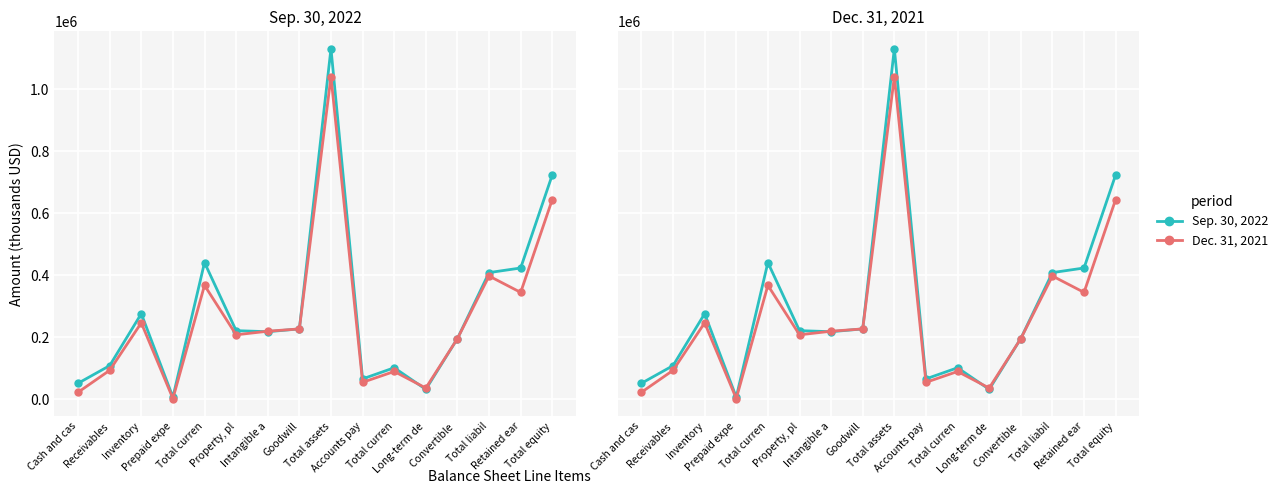

How many interior local peaks does the Dec. 31, 2021 series have?

5